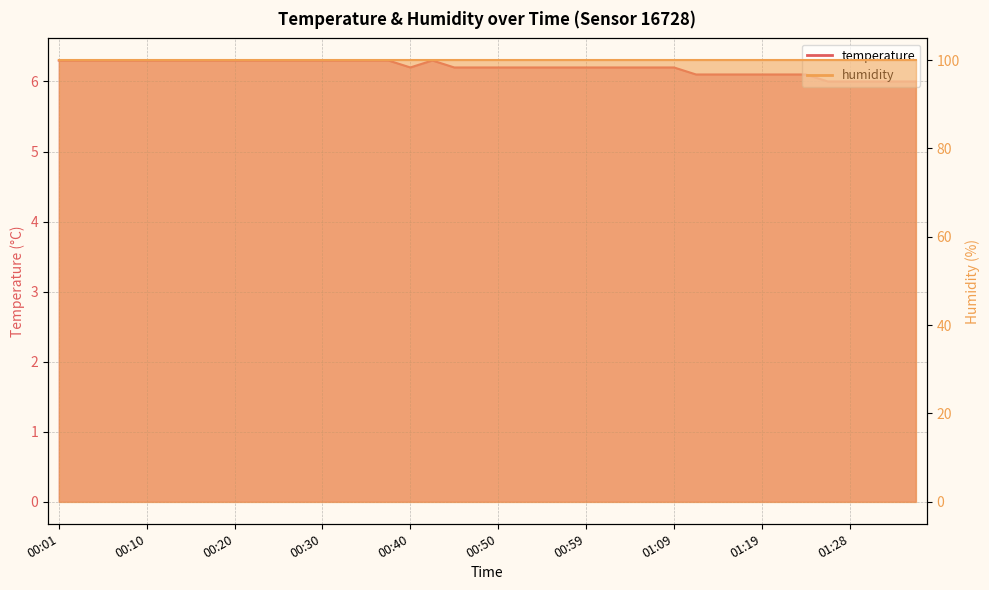

What is the label of the 33rd point from the right?

00:18